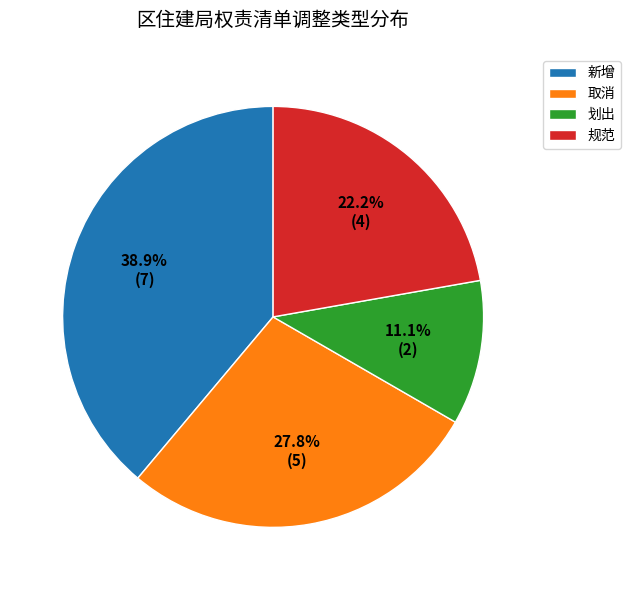

Is there a majority slice in this chart?

No